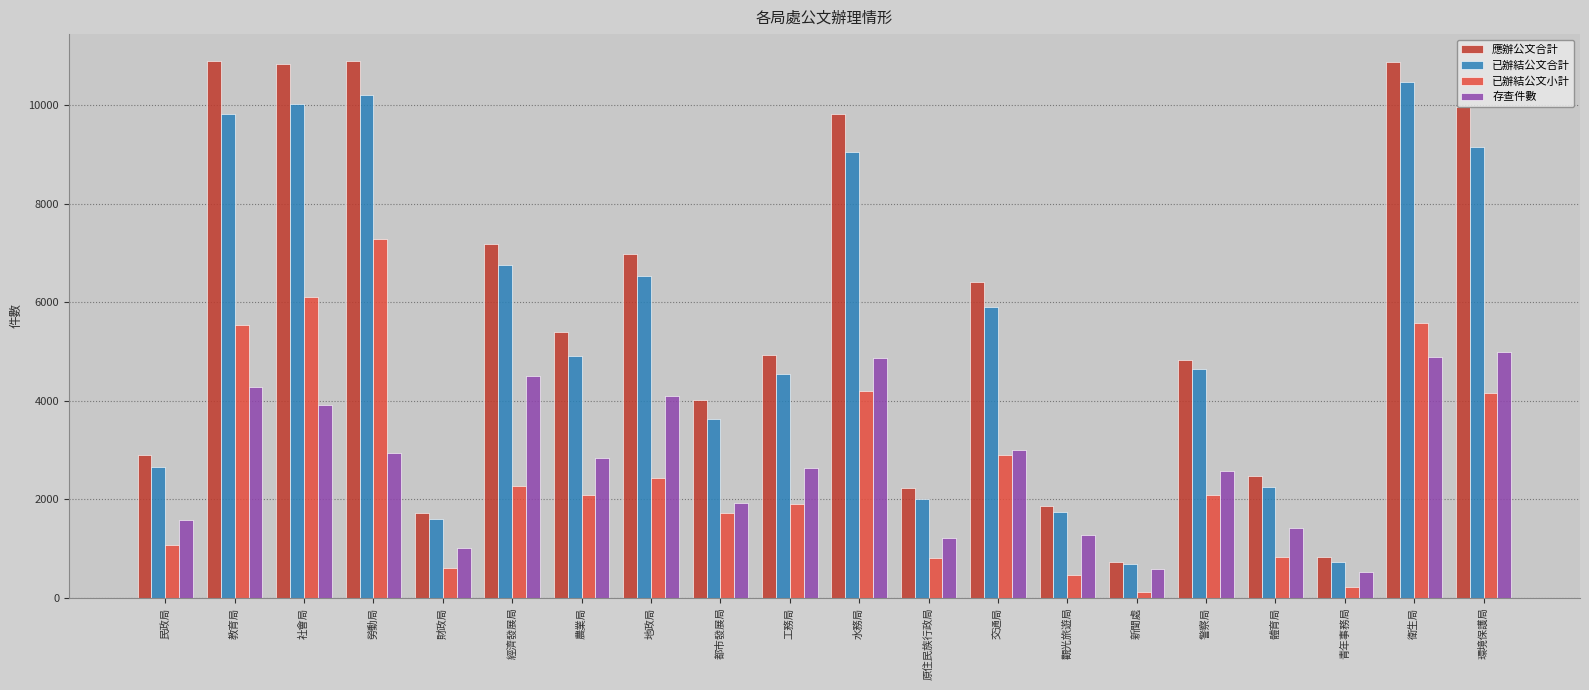

How many categories are shown in the chart?

20